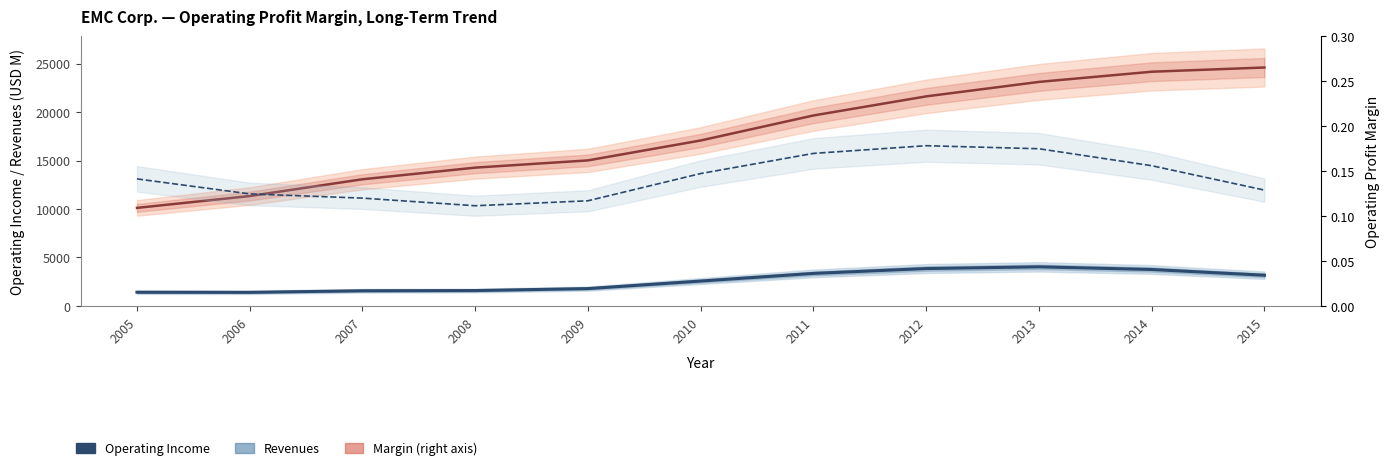

How many lines are shown in the chart?

3